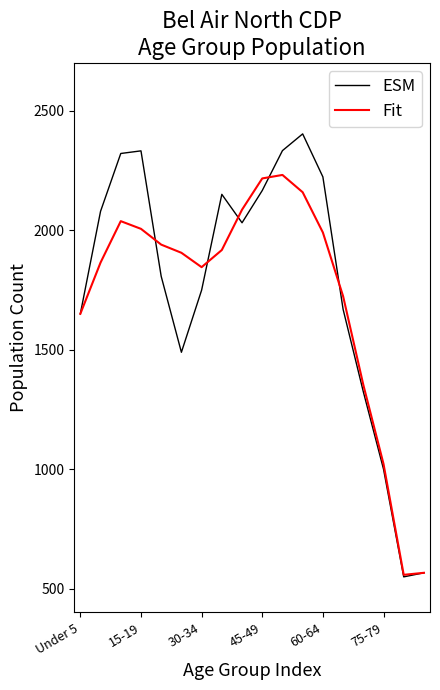

What are all the series names shown in the legend?

ESM, Fit